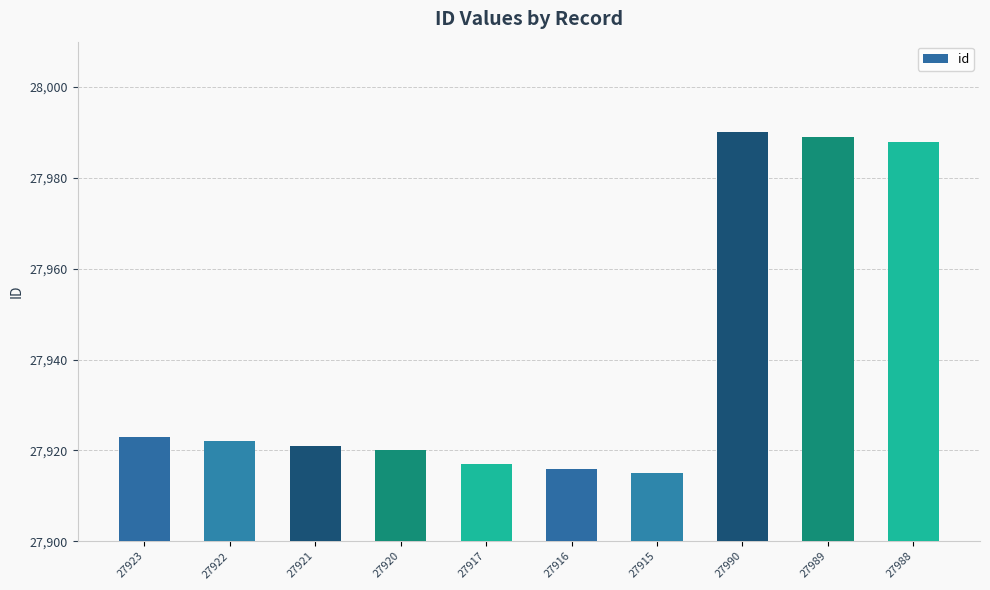

Rank the categories by value from highest to lowest.

27990, 27989, 27988, 27923, 27922, 27921, 27920, 27917, 27916, 27915